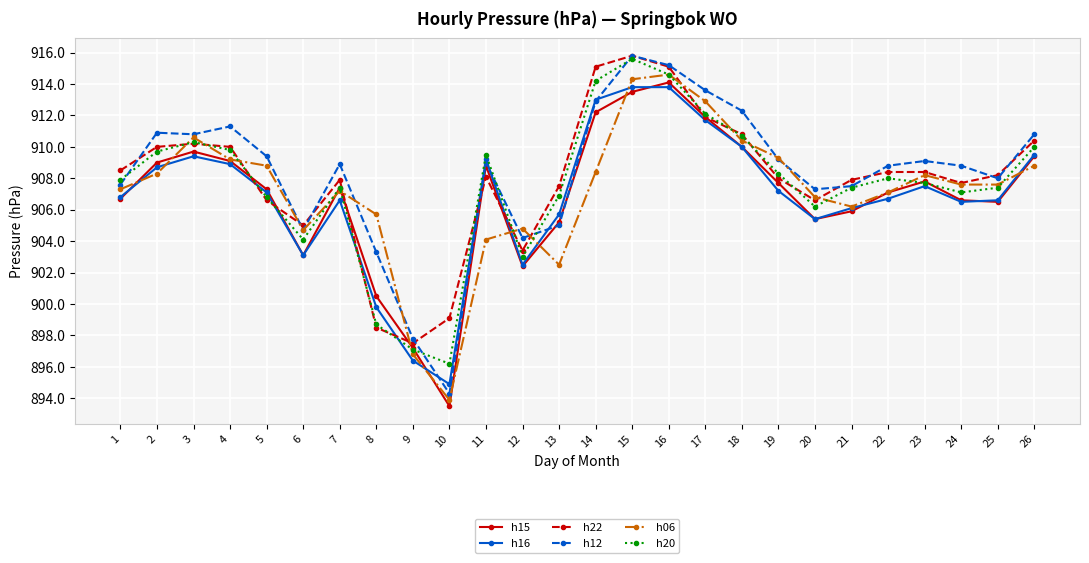

Where does the h22 series first go above 908?

1